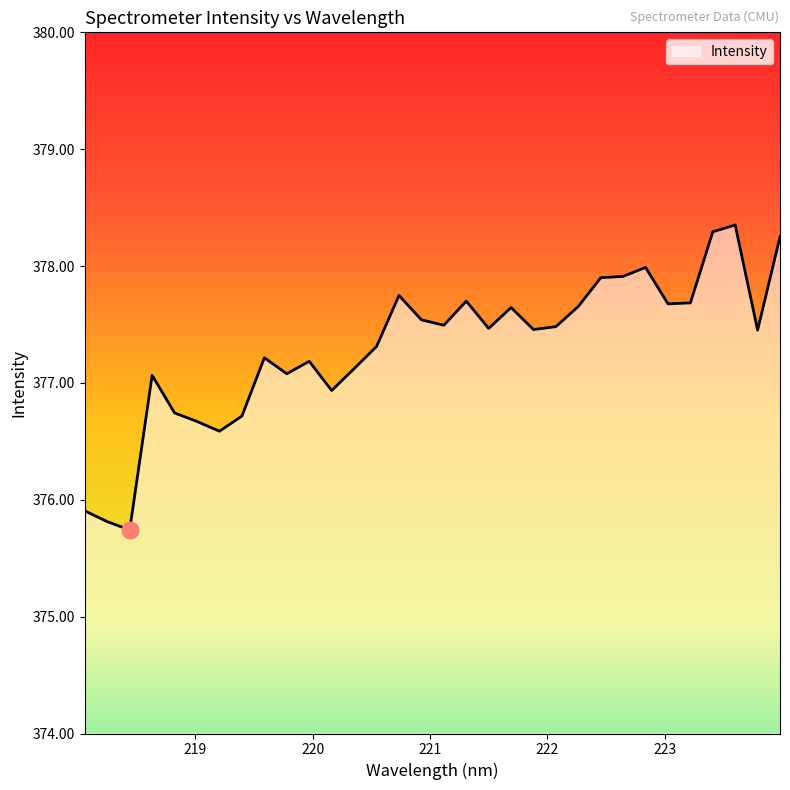

What is the maximum value shown in the chart?

378.4